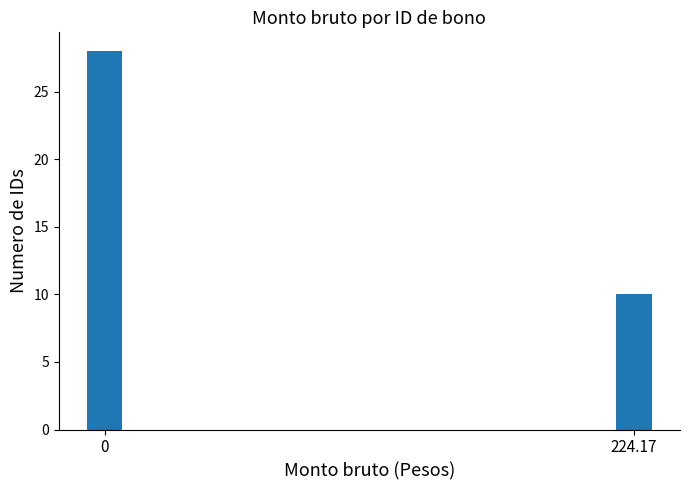

What is the minimum value shown in the chart?

10